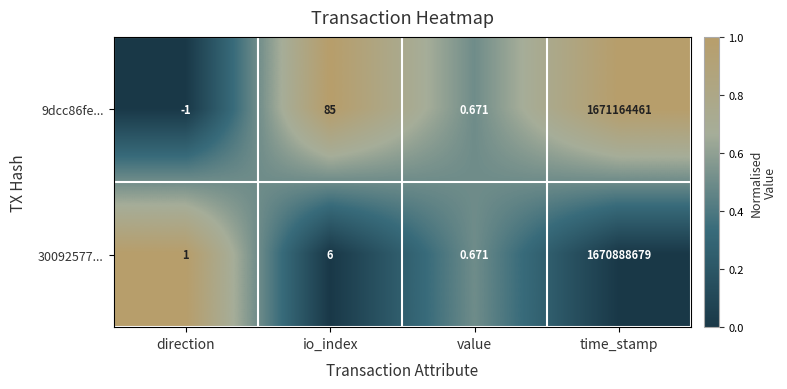

At which category does the chart reach its peak across all series?

time_stamp